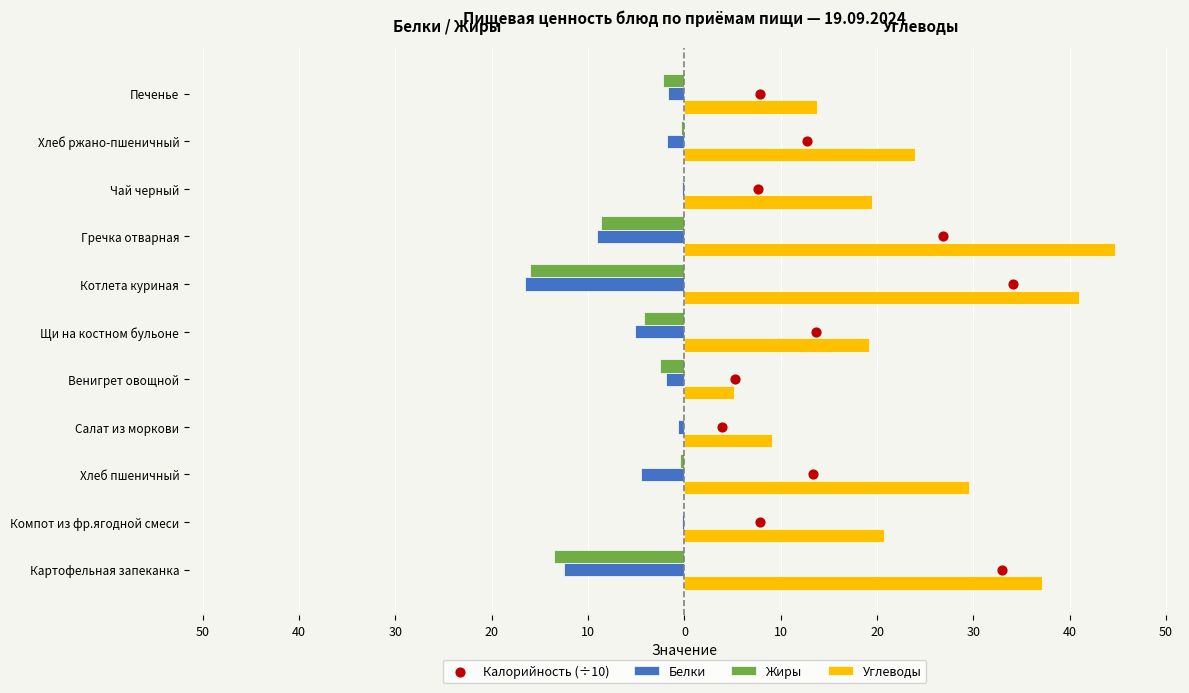

What are all the series names shown in the legend?

Белки, Жиры, Углеводы, Калорийность (÷10)